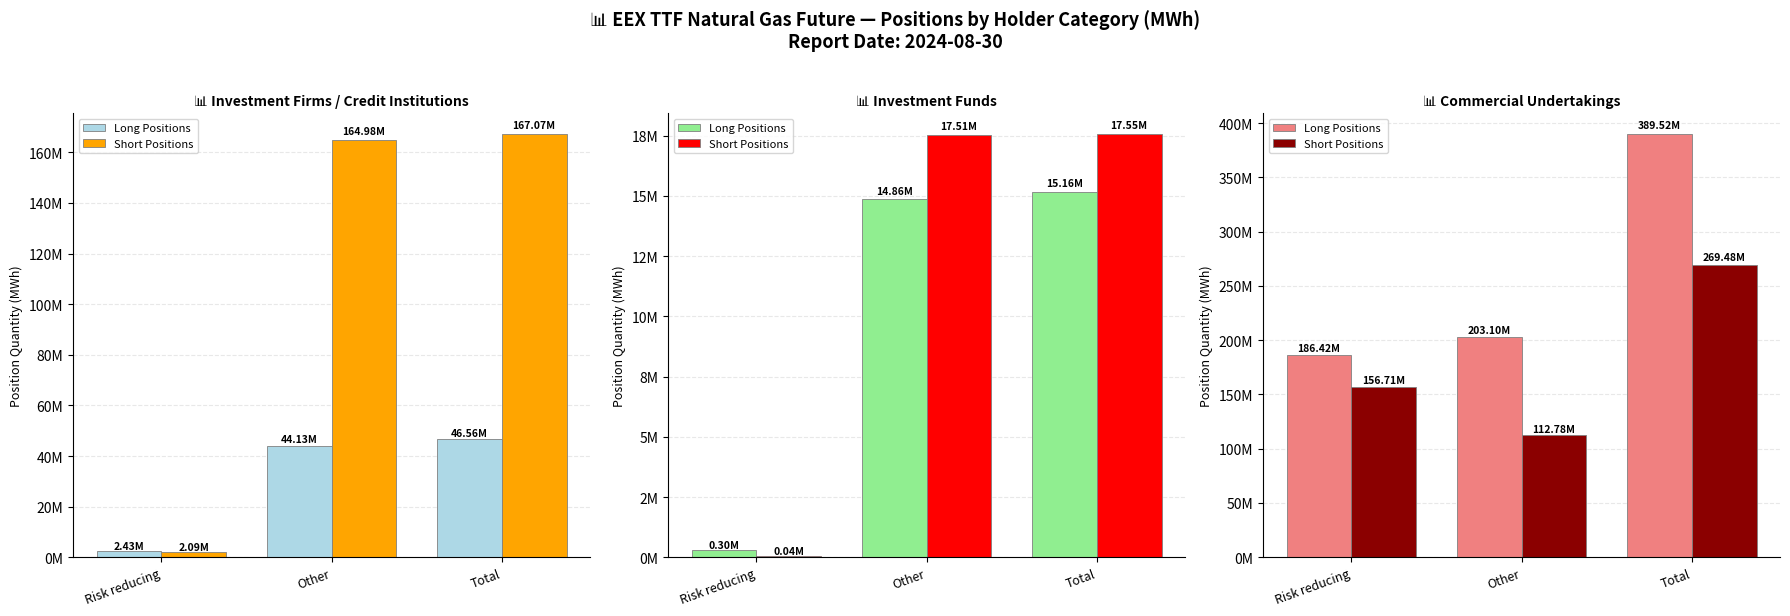

Which series has the widest spread of values?

Long Positions